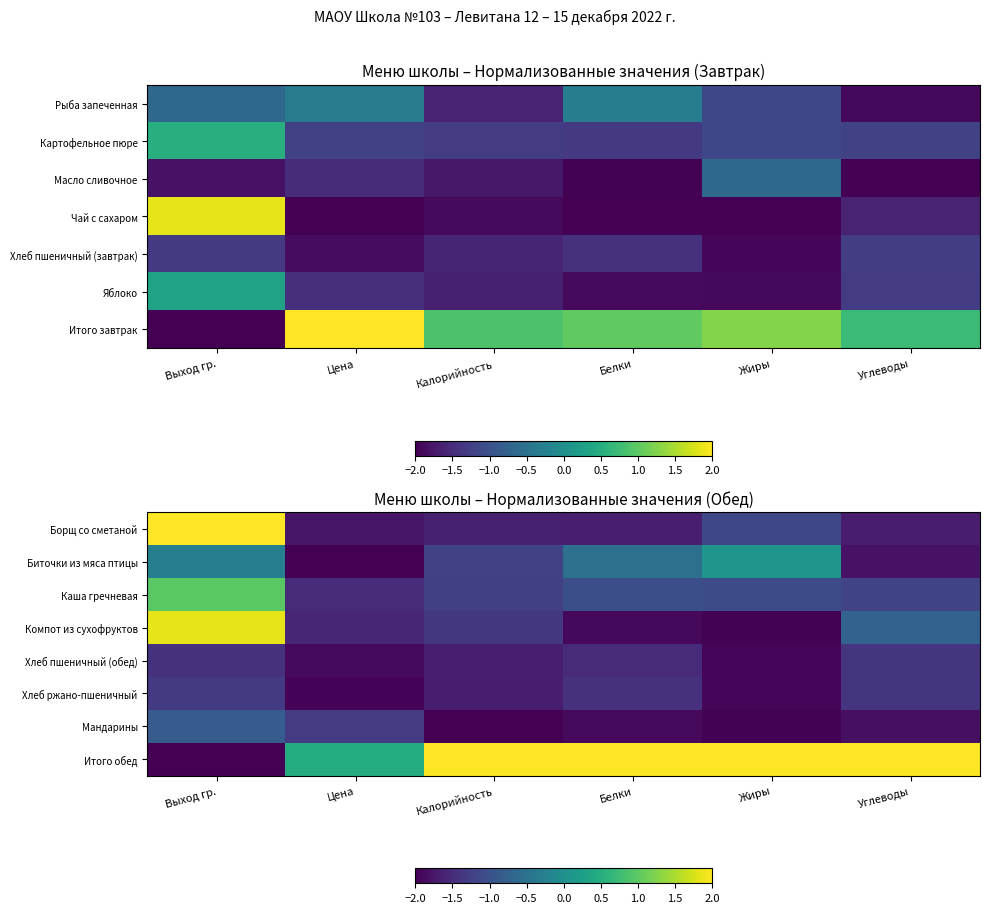

What is the approximate value of Биточки из мяса птицы at Жиры?

0.1